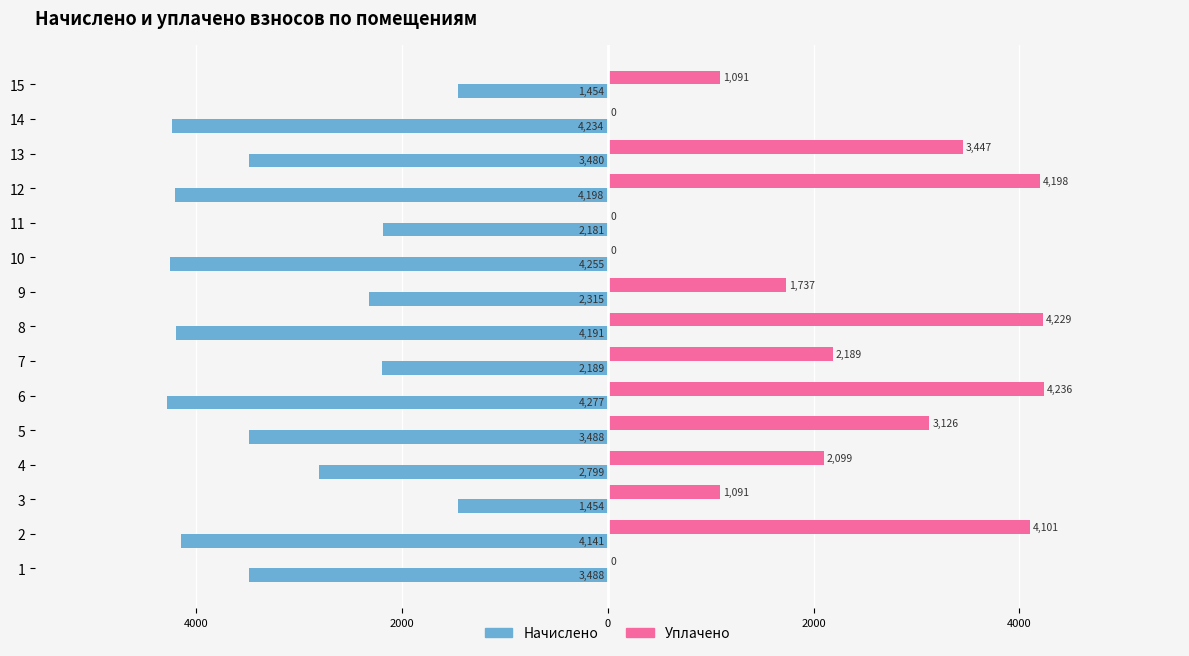

What are all the series names shown in the legend?

Начислено, Уплачено